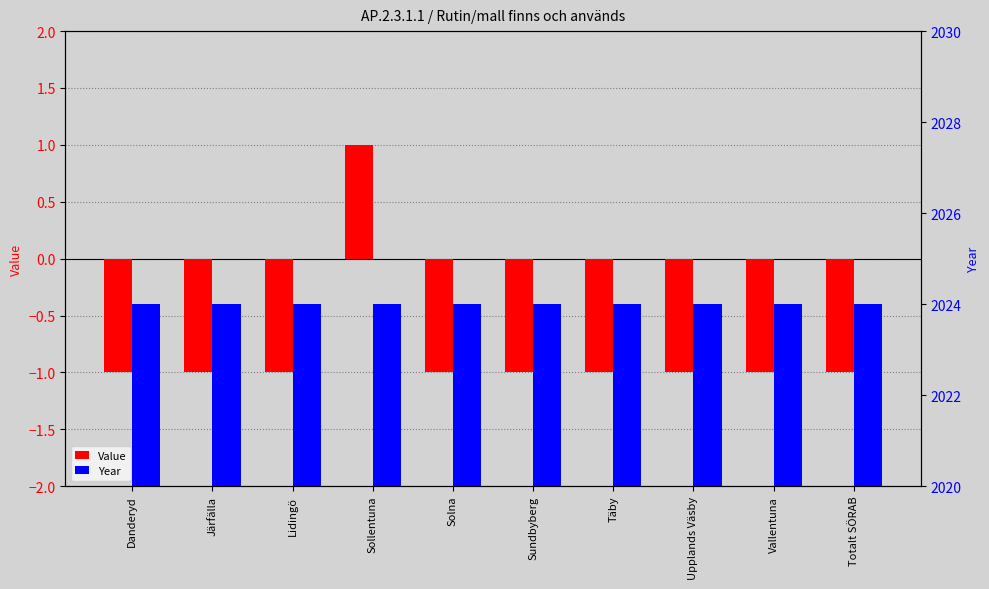

Reading left to right, transcribe all the data shown in this chart.

Value: -1	-1	-1	1	-1	-1	-1	-1	-1	-1
Year: 2024	2024	2024	2024	2024	2024	2024	2024	2024	2024